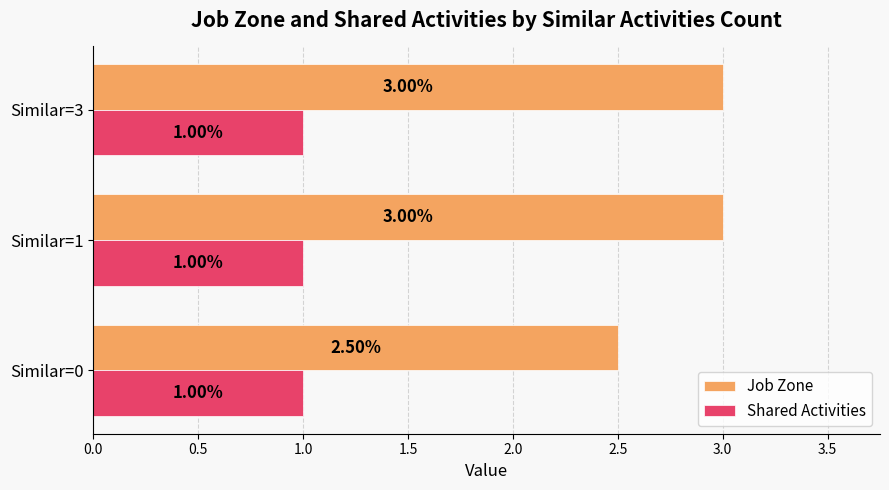

Which series has the largest range (max minus min)?

Job Zone